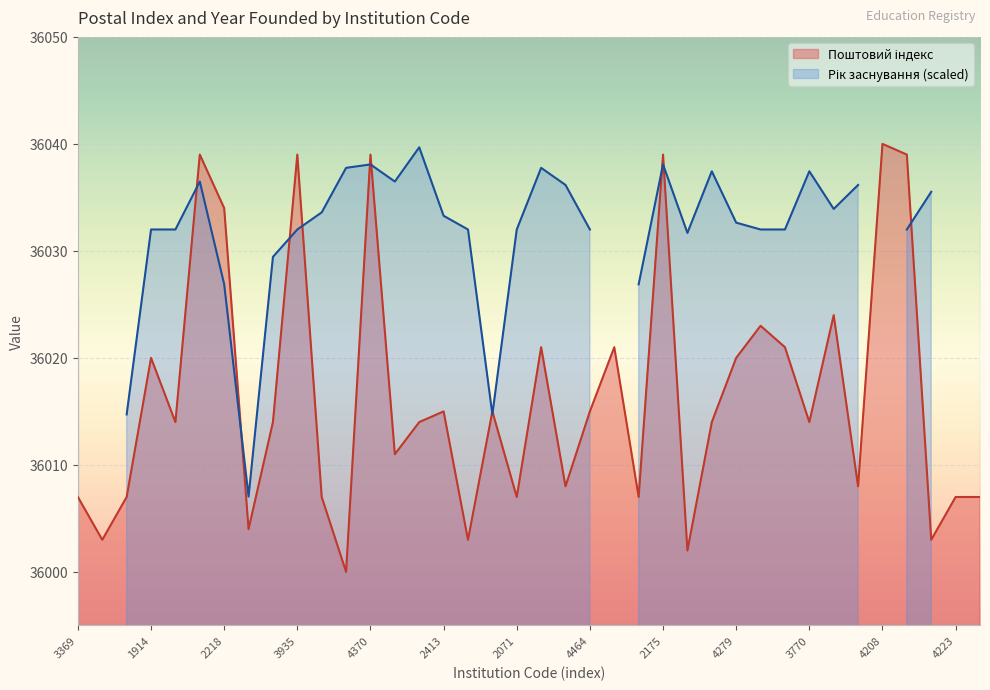

Which has a higher value, 2413 or 3770?

2413